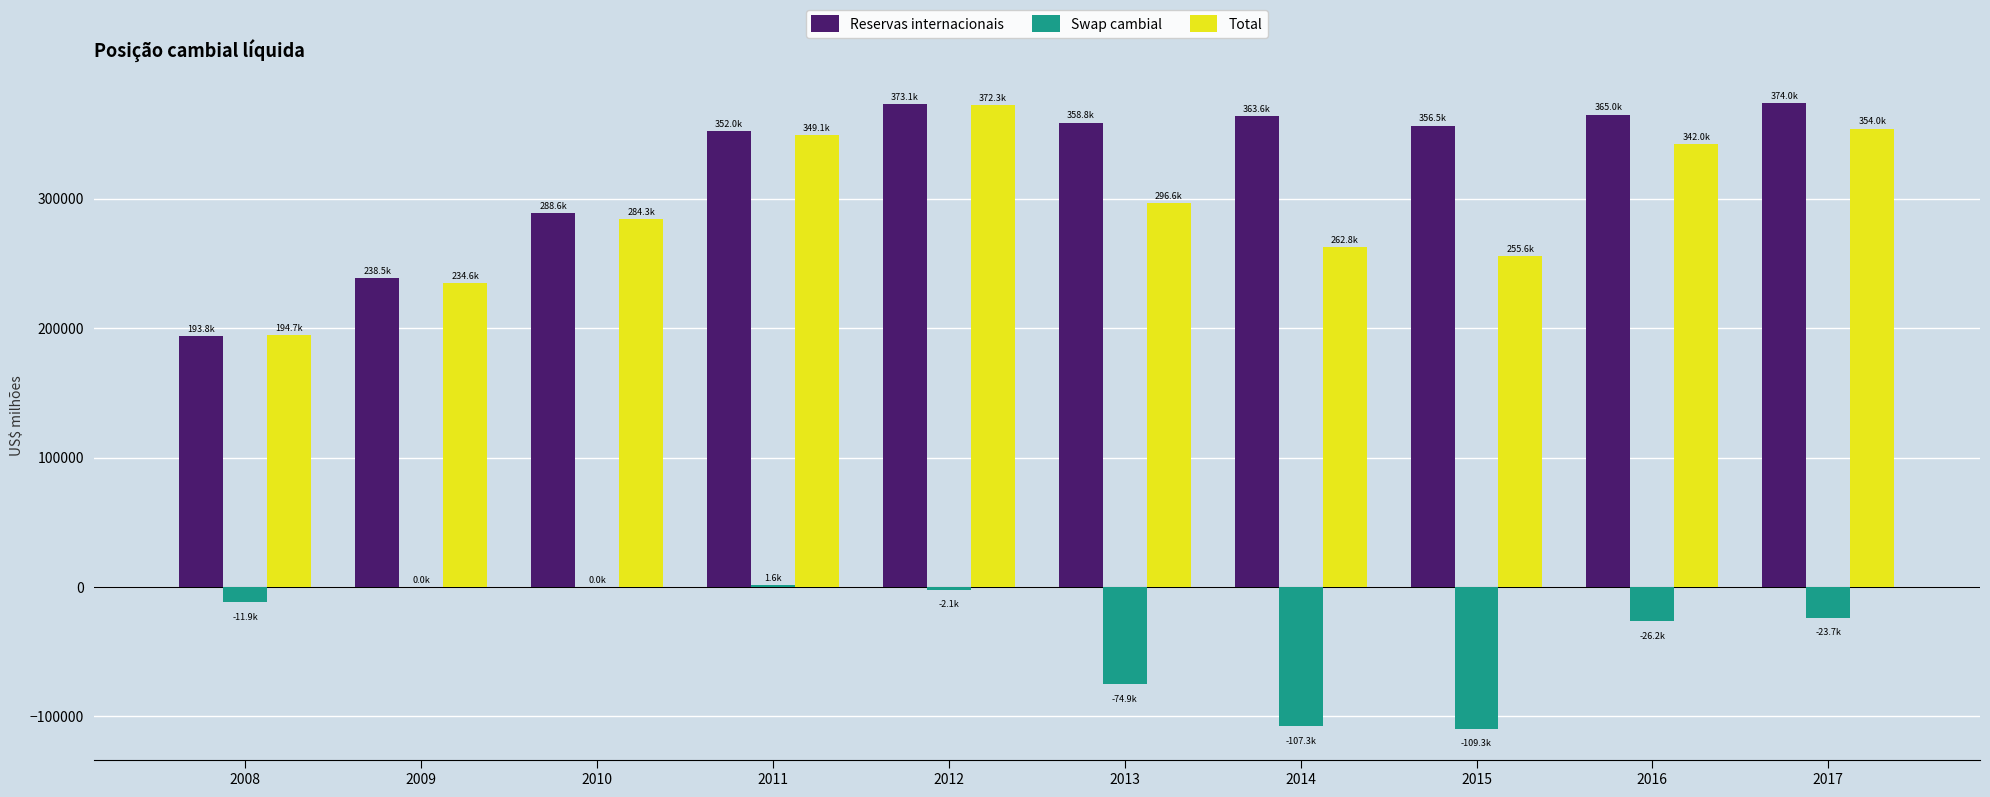

What is the sum of the Total values at 2014 and 2008?

457490.0